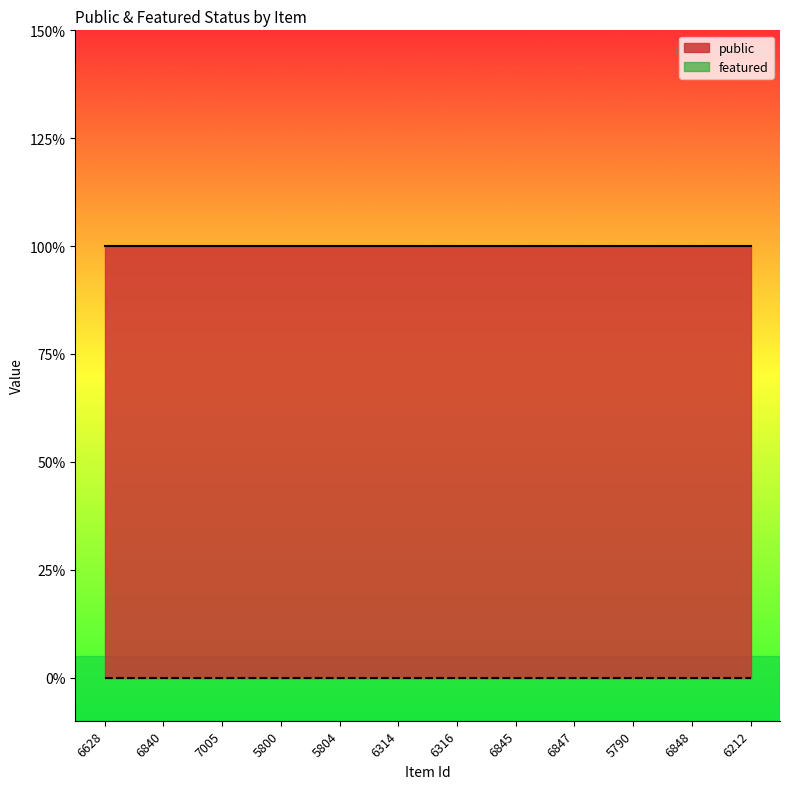

Reading left to right, transcribe all the data shown in this chart.

public: 6628=1	6840=1	7005=1	5800=1	5804=1	6314=1	6316=1	6845=1	6847=1	5790=1	6848=1	6212=1
featured: 6628=0	6840=0	7005=0	5800=0	5804=0	6314=0	6316=0	6845=0	6847=0	5790=0	6848=0	6212=0